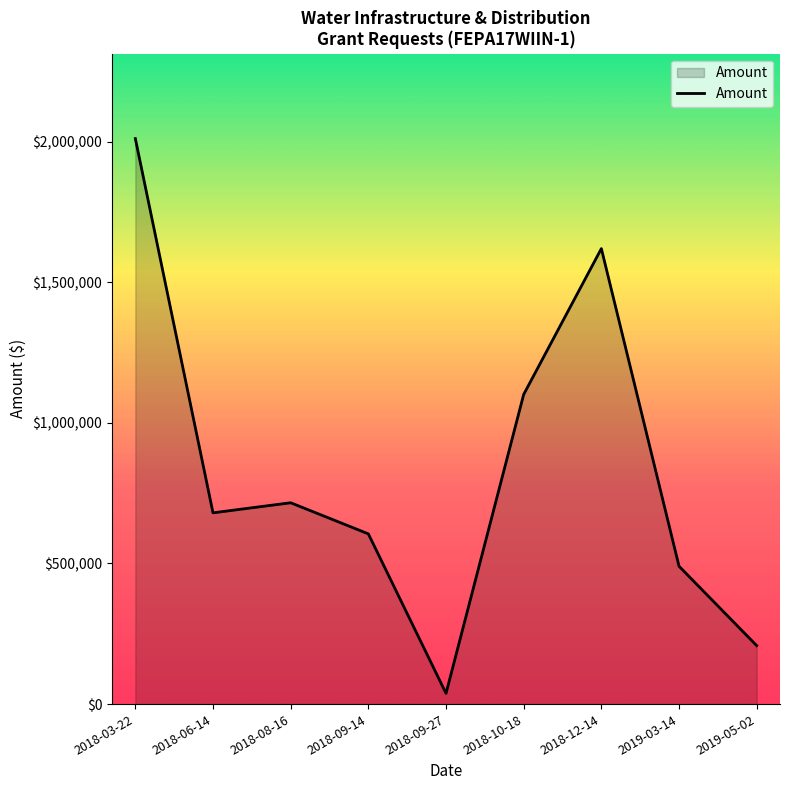

Between 2018-08-16 and 2018-06-14, which is larger?

2018-08-16